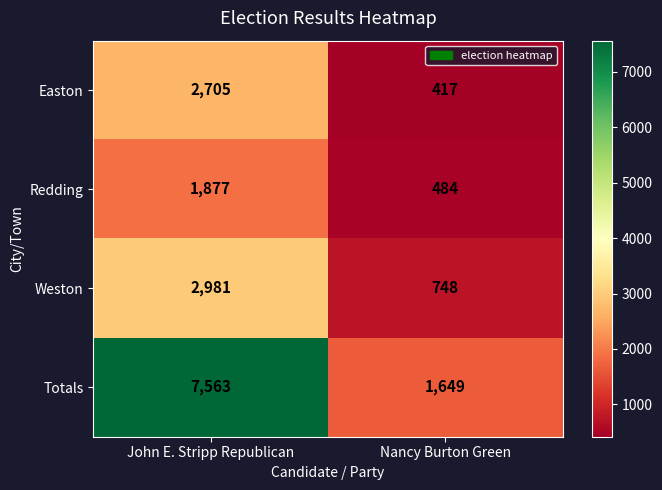

What is the total value across all series at Nancy Burton Green?

3298